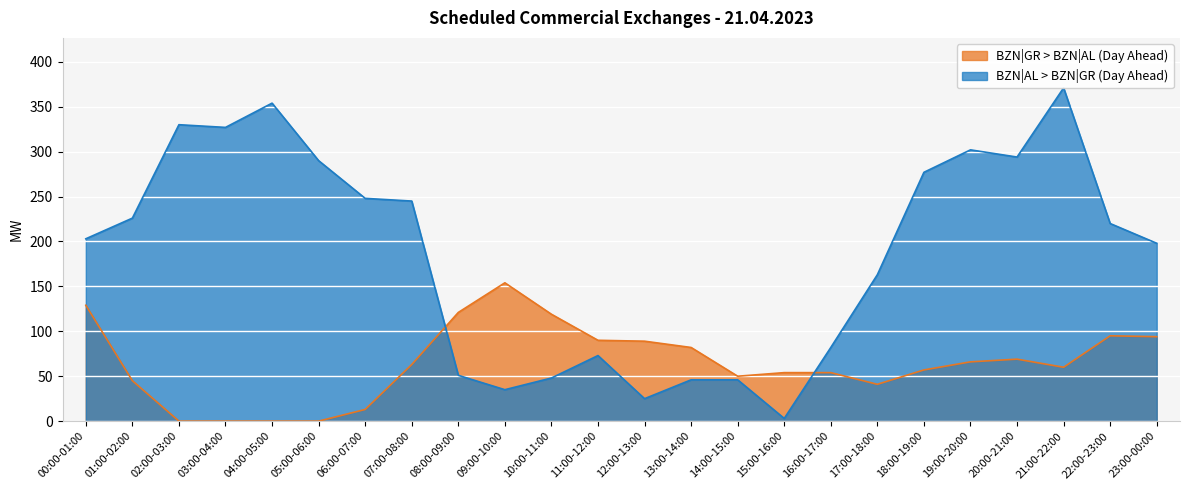

Reading left to right, what are all the values shown in this chart?

BZN|GR > BZN|AL (Day Ahead): 00:00-01:00=129	01:00-02:00=45	02:00-03:00=0	03:00-04:00=0	04:00-05:00=0	05:00-06:00=0	06:00-07:00=13	07:00-08:00=63	08:00-09:00=121	09:00-10:00=154	10:00-11:00=119	11:00-12:00=90	12:00-13:00=89	13:00-14:00=82	14:00-15:00=50	15:00-16:00=54	16:00-17:00=54	17:00-18:00=41	18:00-19:00=57	19:00-20:00=66	20:00-21:00=69	21:00-22:00=60	22:00-23:00=95	23:00-00:00=94
BZN|AL > BZN|GR (Day Ahead): 00:00-01:00=203	01:00-02:00=226	02:00-03:00=330	03:00-04:00=327	04:00-05:00=354	05:00-06:00=290	06:00-07:00=248	07:00-08:00=245	08:00-09:00=51	09:00-10:00=35	10:00-11:00=48	11:00-12:00=73	12:00-13:00=25	13:00-14:00=46	14:00-15:00=46	15:00-16:00=3	16:00-17:00=82	17:00-18:00=163	18:00-19:00=277	19:00-20:00=302	20:00-21:00=294	21:00-22:00=371	22:00-23:00=220	23:00-00:00=198